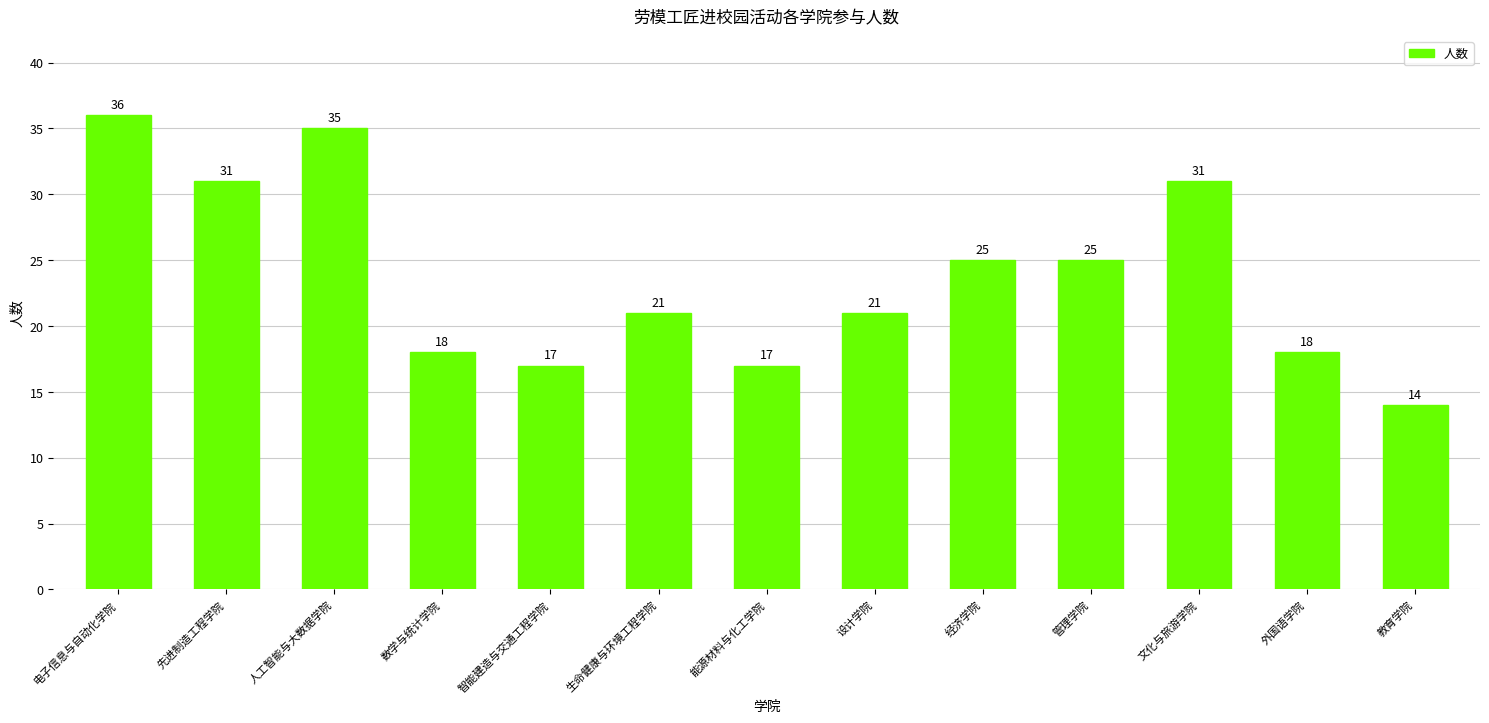

Is it true that the value at 教育学院 is 4?

False